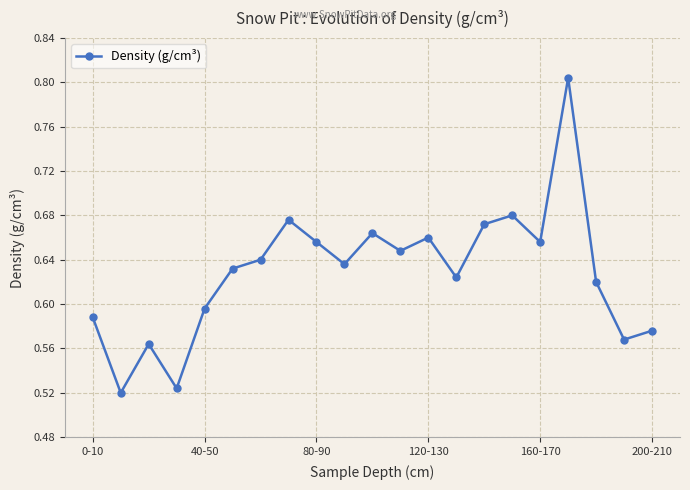

Count the values in the range 0 to 1.

21